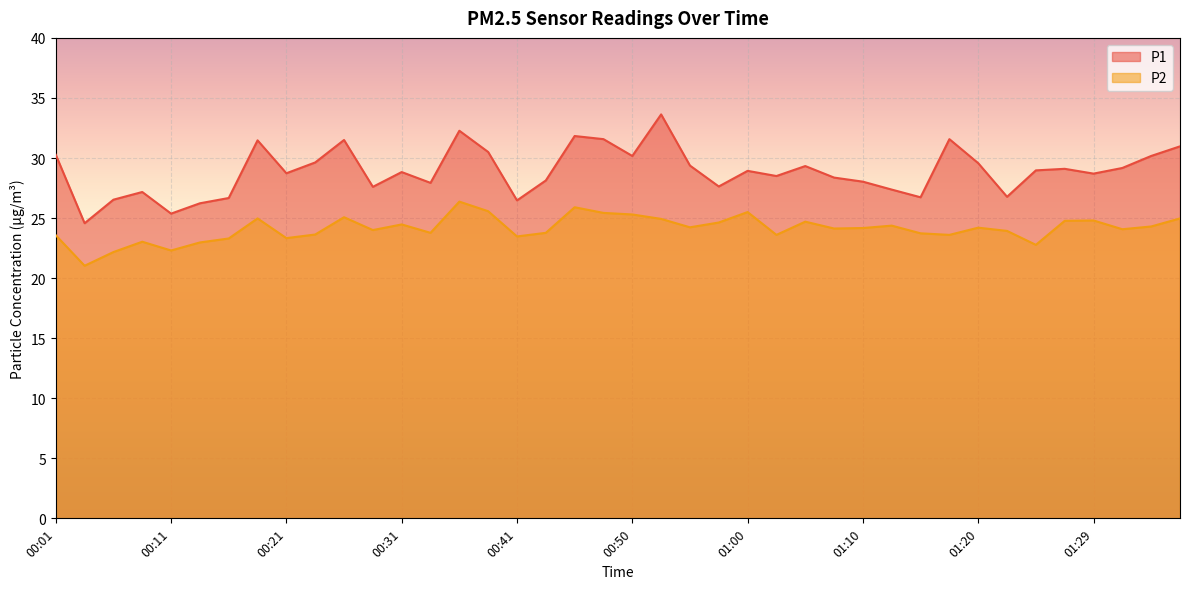

How many lines are shown in the chart?

2